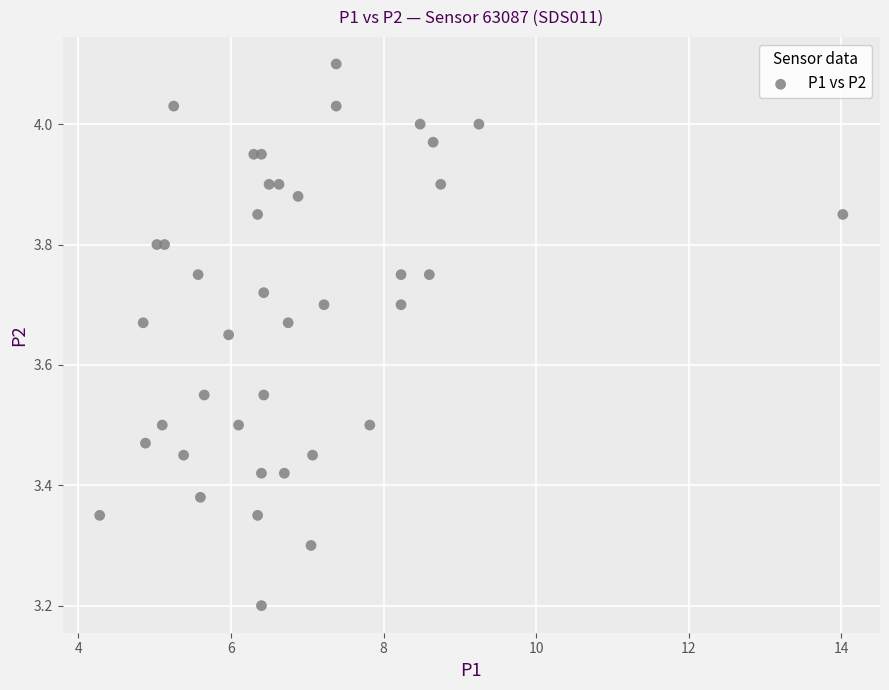

What Y value in the scatter plot is closest to 3?

3.2